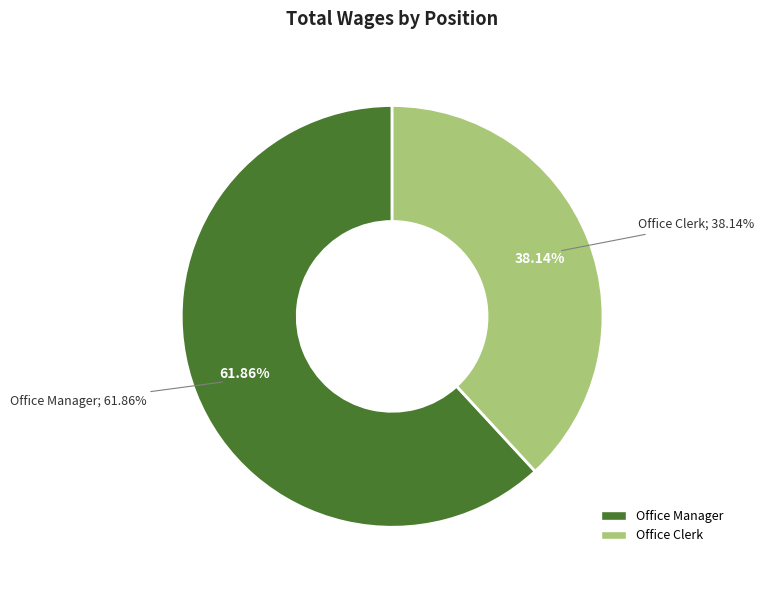

What is the ratio of the value at Office Clerk to the value at Office Manager?

0.6